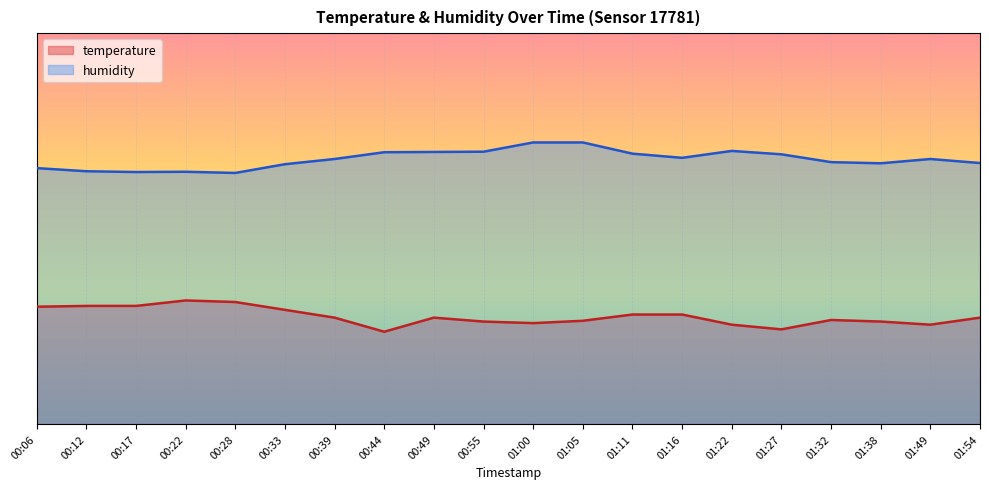

Between 00:49 and 00:55, which series saw the biggest shift?

temperature